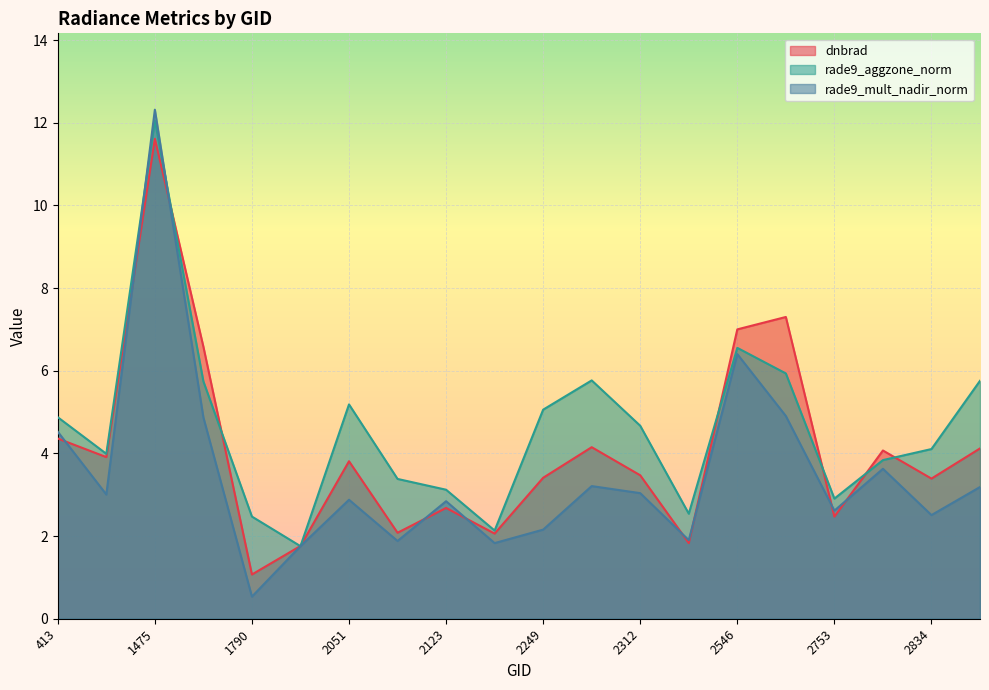

Where do rade9_mult_nadir_norm and rade9_aggzone_norm first cross each other?

1115 and 1475